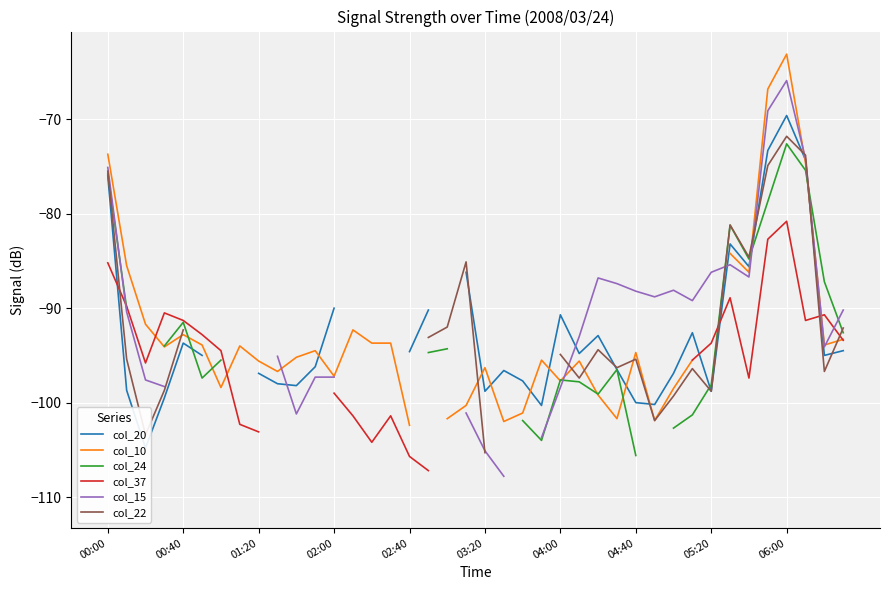

How many data points does each series have?

40